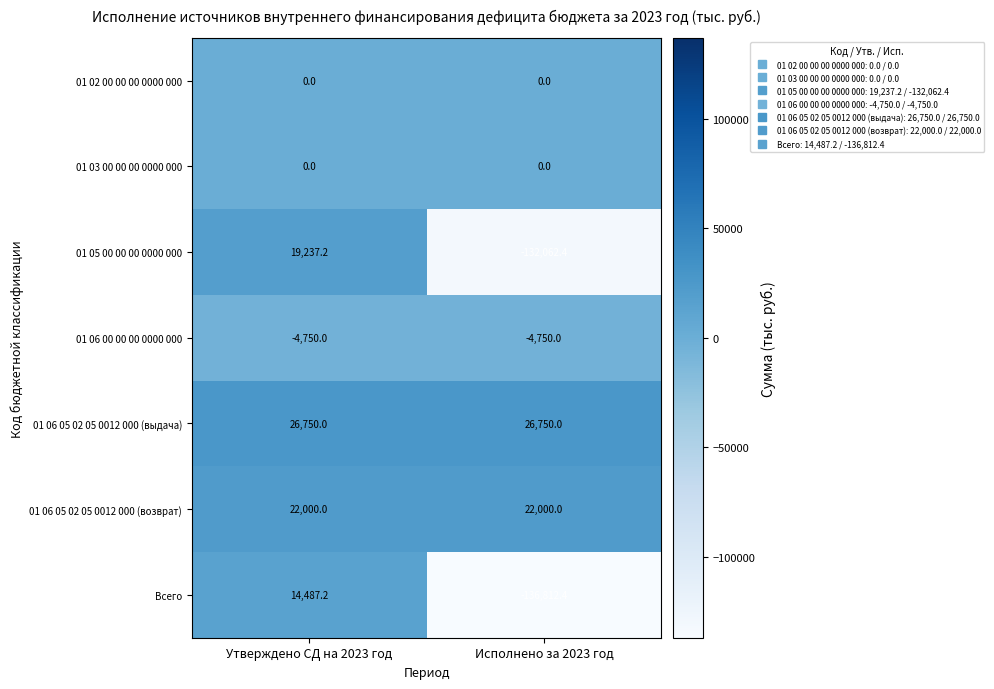

Read the 01 05 00 00 00 0000 000 value at Утверждено СД на 2023 год.

19237.2